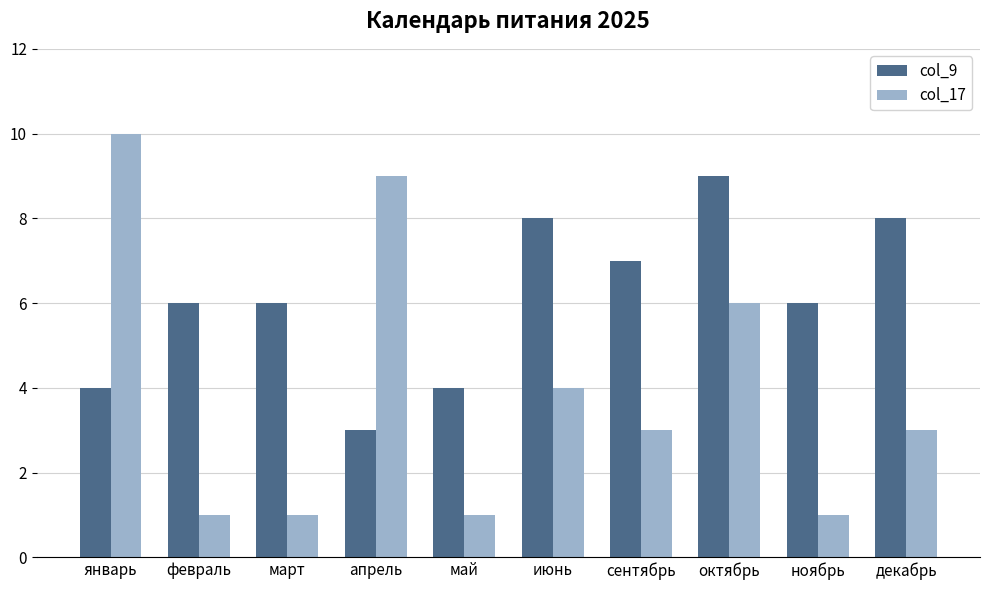

What position from the left is декабрь?

10